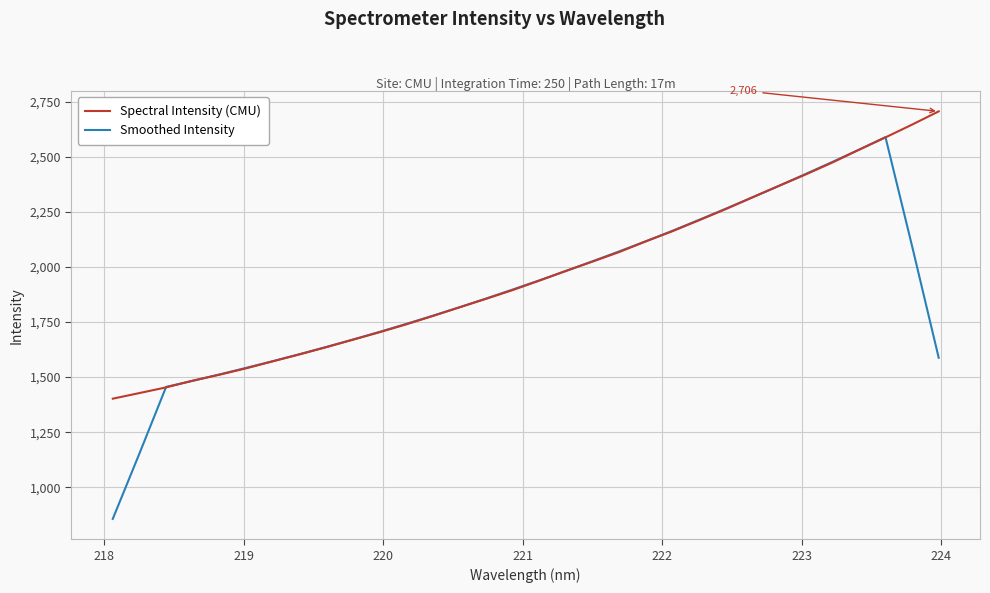

List the series in order of their peak value, highest first.

Spectral Intensity (CMU), Smoothed Intensity